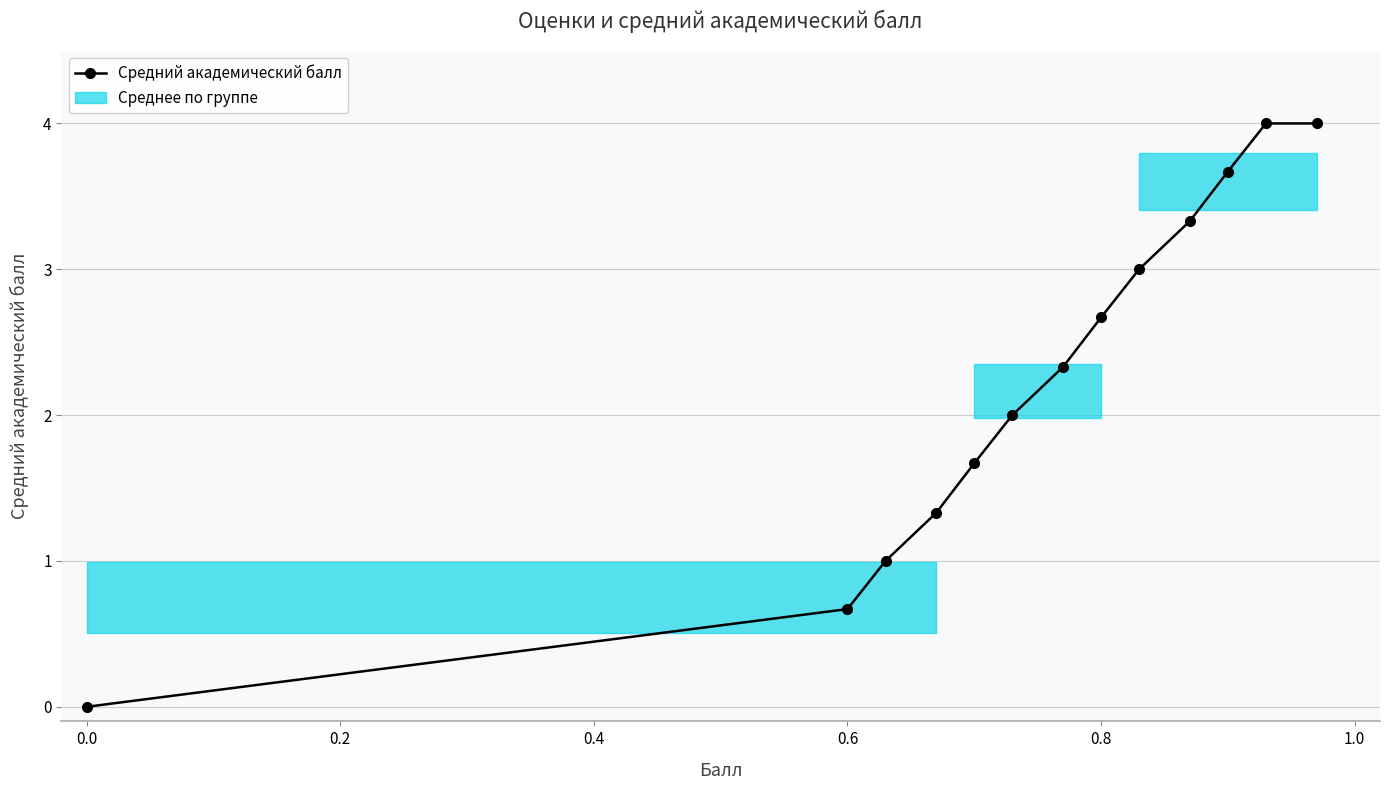

What is the maximum value shown in the chart?

4.0